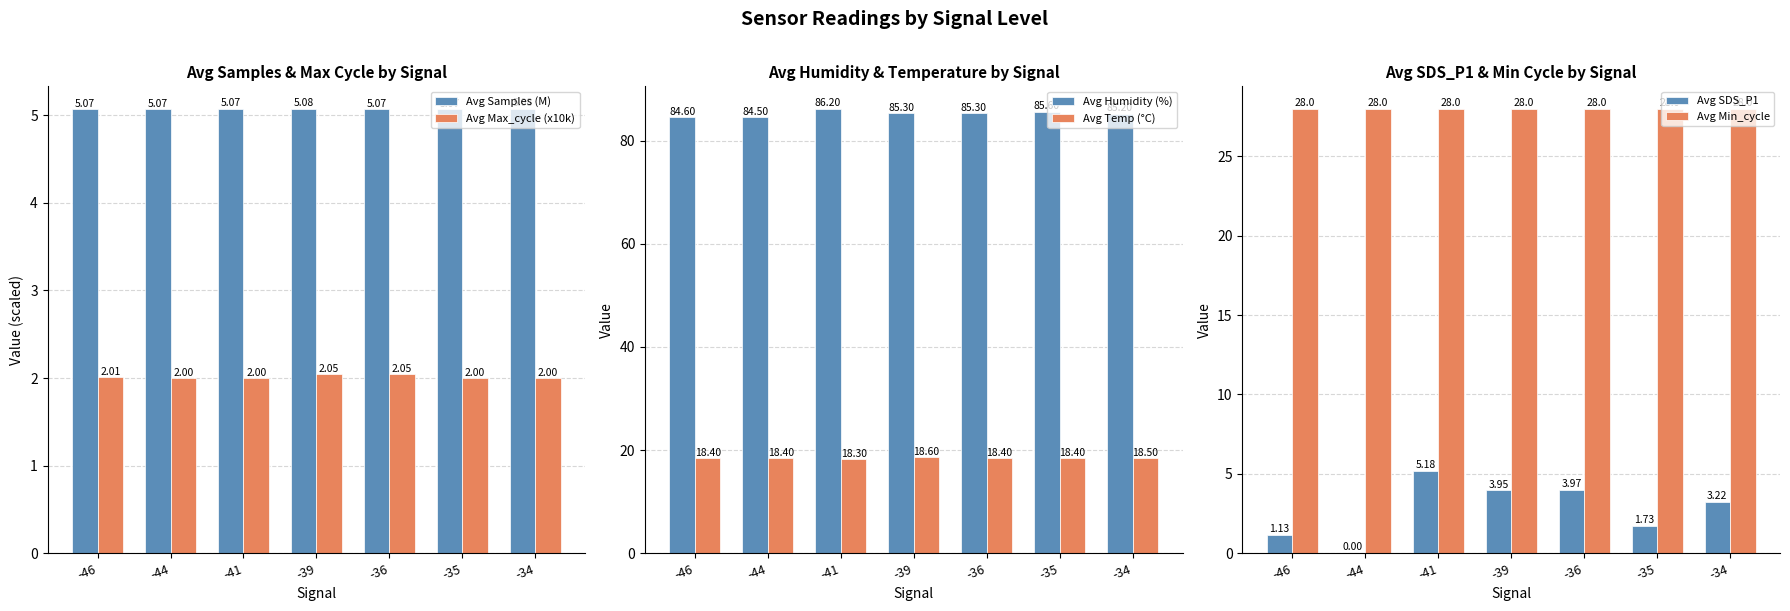

What are all the series names shown in the legend?

Avg Samples (M), Avg Max_cycle (x10k), Avg Humidity (%), Avg Temp (°C), Avg SDS_P1, Avg Min_cycle